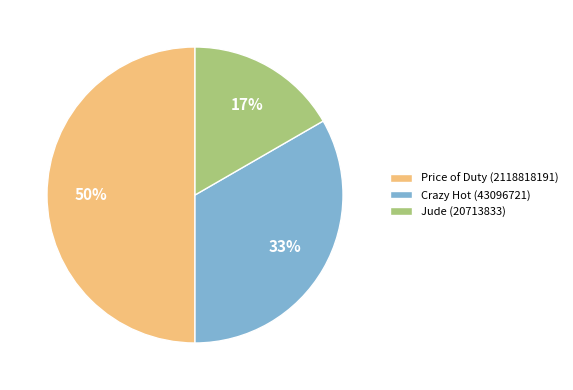

Does Jude (20713833) represent more than half of the total?

No